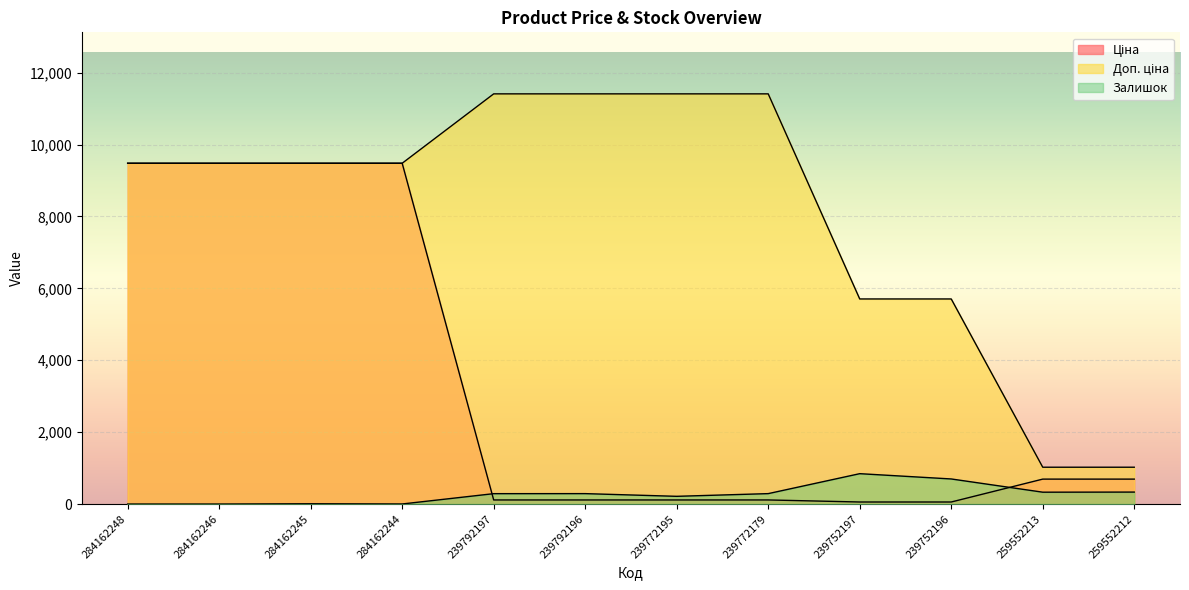

How many lines are shown in the chart?

3